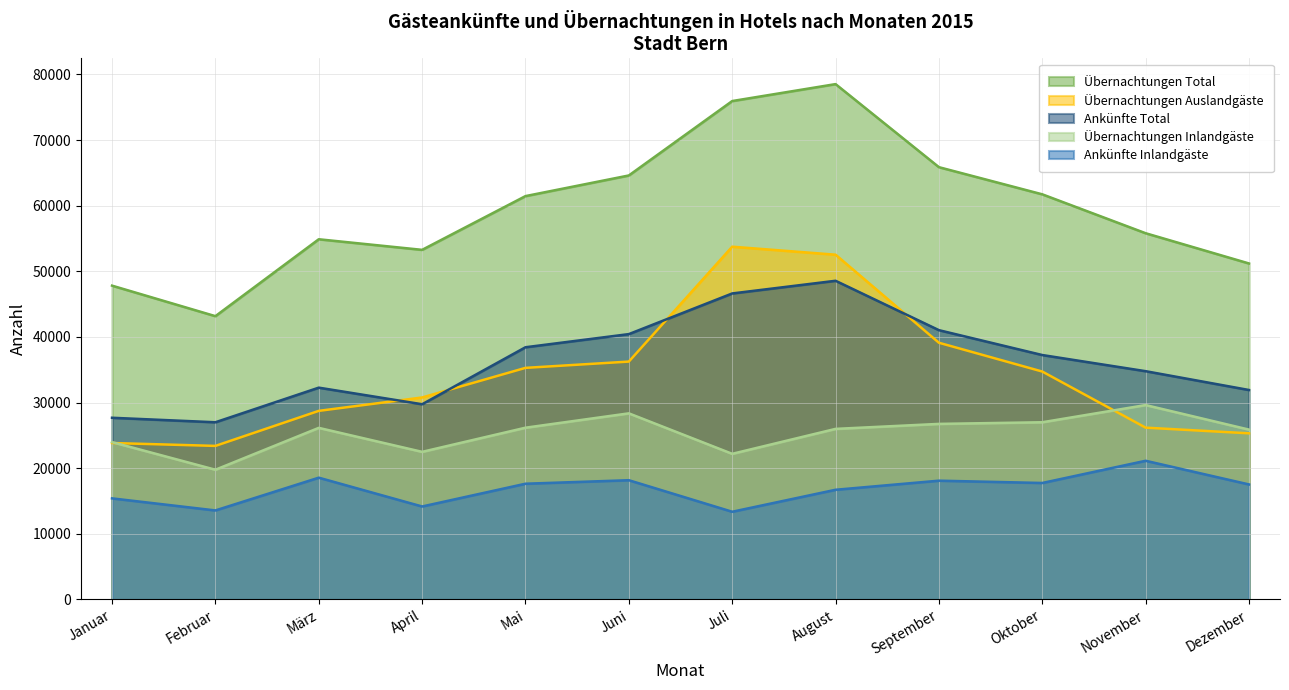

In Übernachtungen Total, how many points are higher than both neighbors (excluding endpoints)?

2